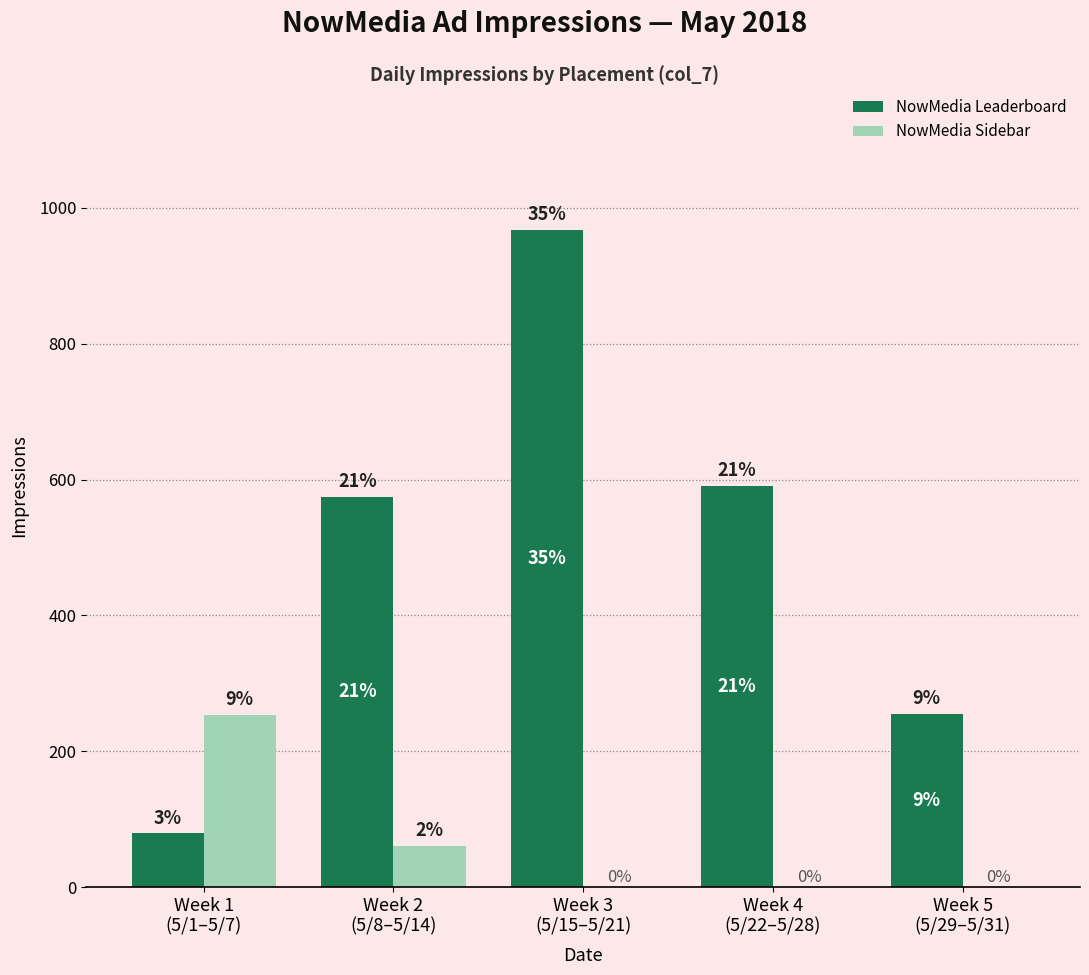

How many groups of bars are there?

5